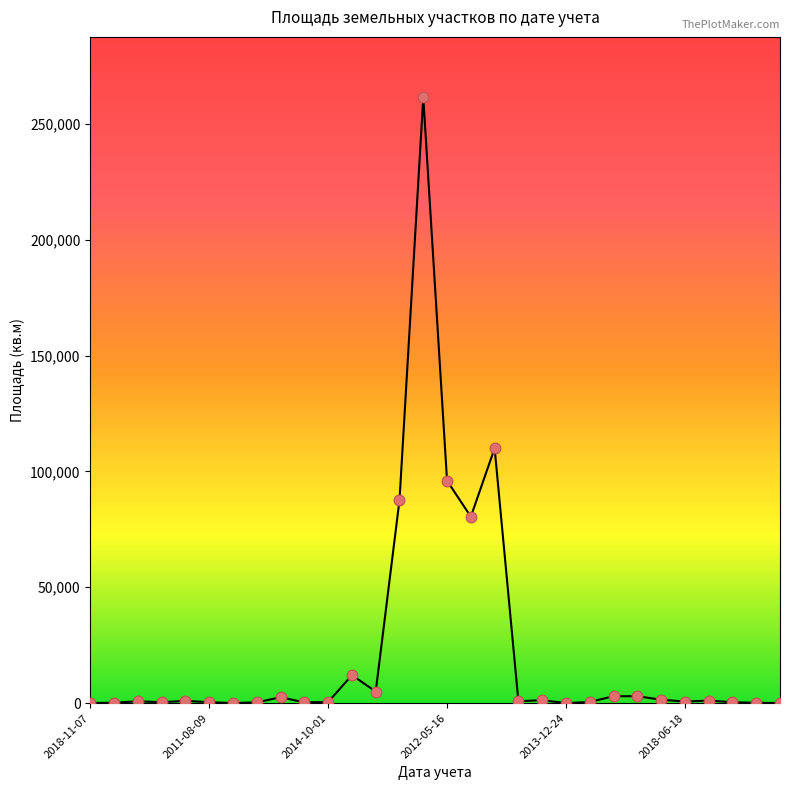

What is the greatest value displayed?

261356